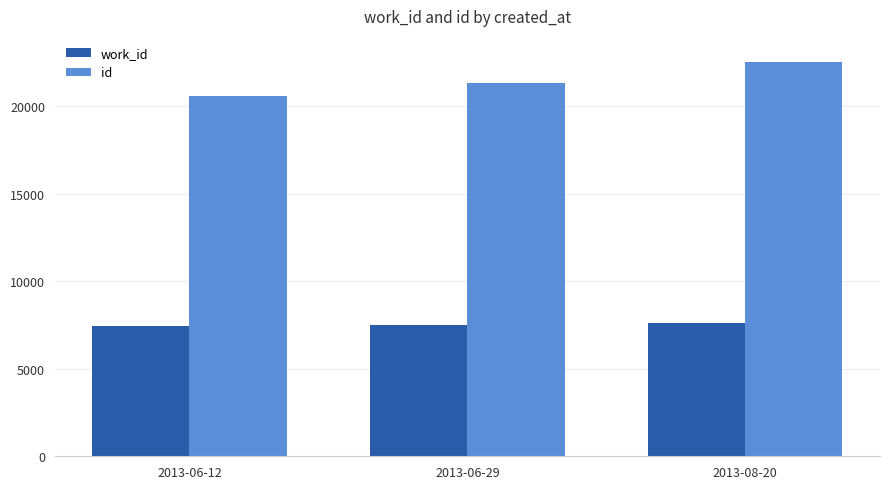

Rank the categories by id value from highest to lowest.

2013-08-20, 2013-06-29, 2013-06-12